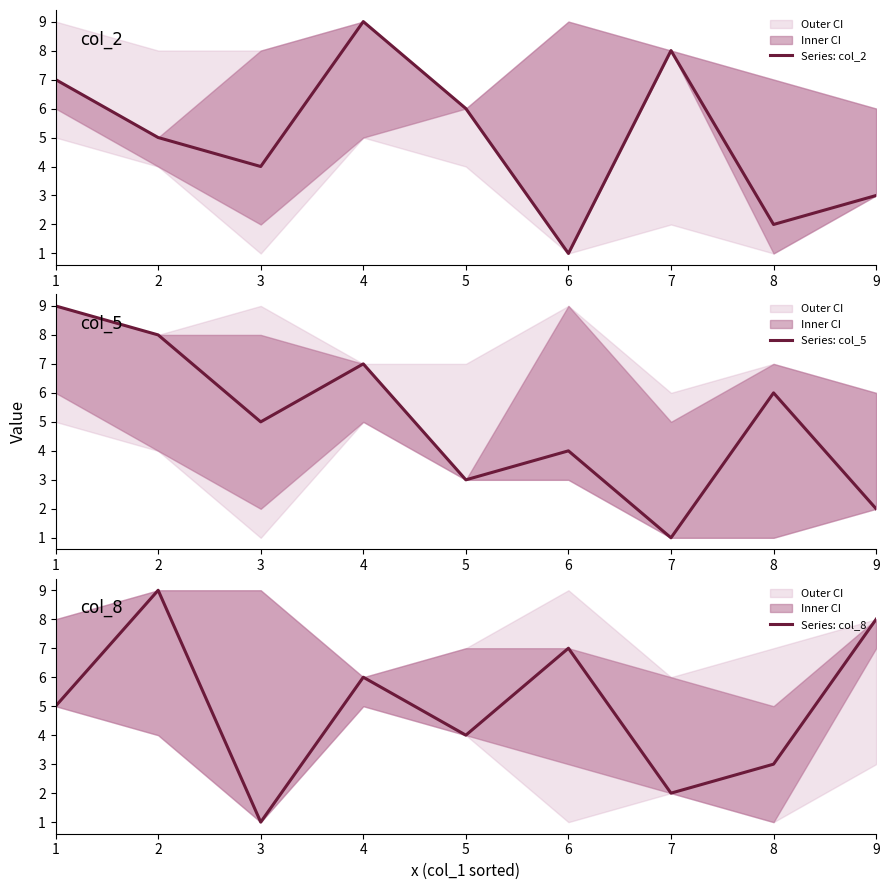

How many data points in Series: col_5 are less than 5?

4